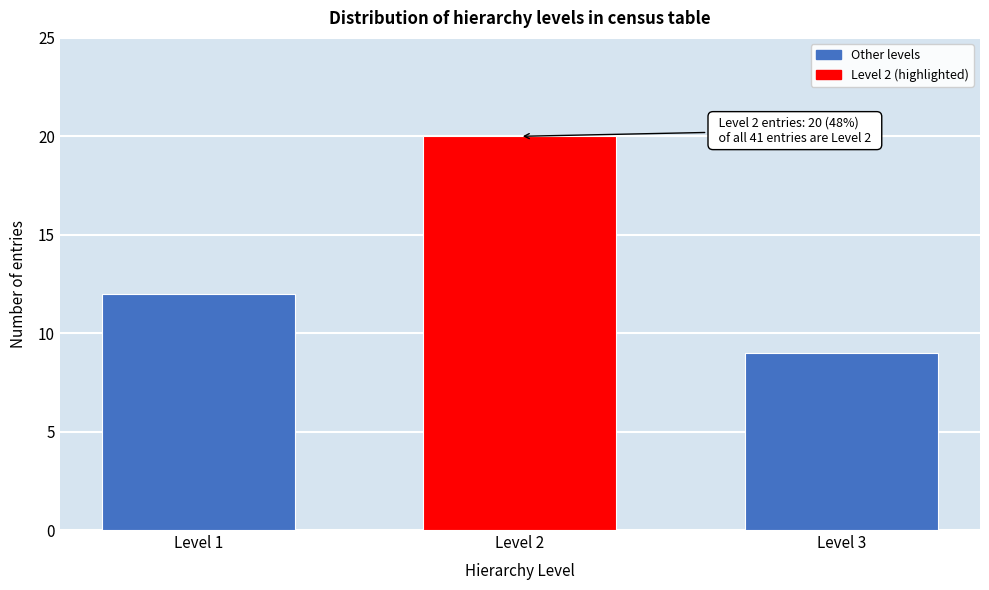

Reading left to right, list all the values displayed in this chart.

12	20	9